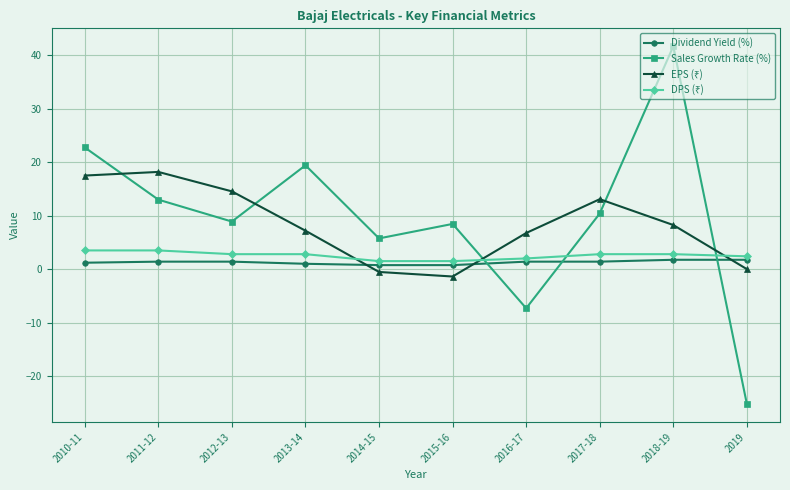

Where is the first local maximum for Sales Growth Rate (%)?

2013-14